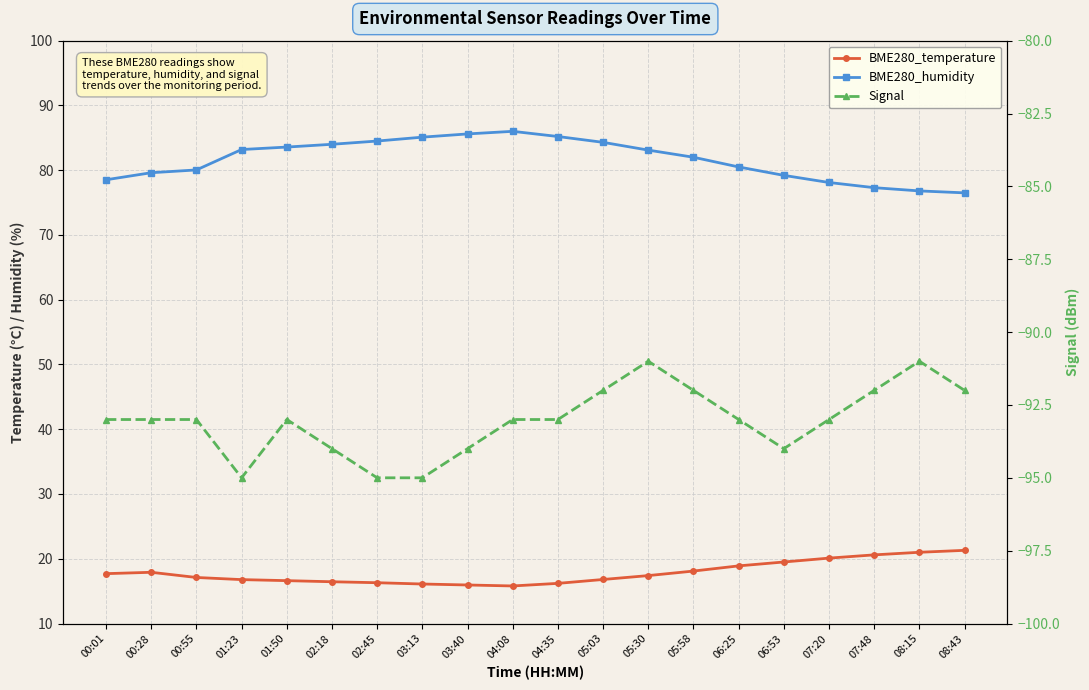

What is the label of the 6th point from the left?

02:18